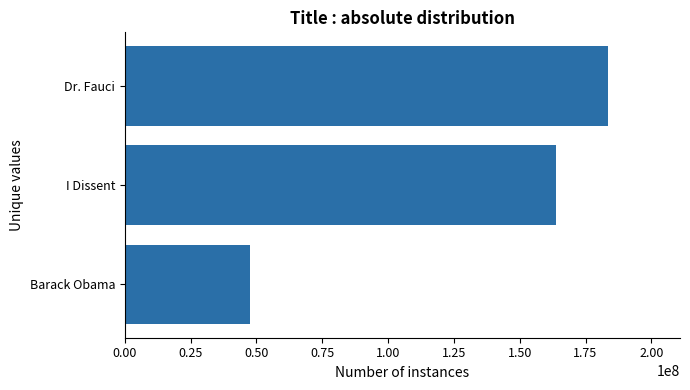

What is the ratio of the value at Barack Obama to the value at I Dissent?

0.3